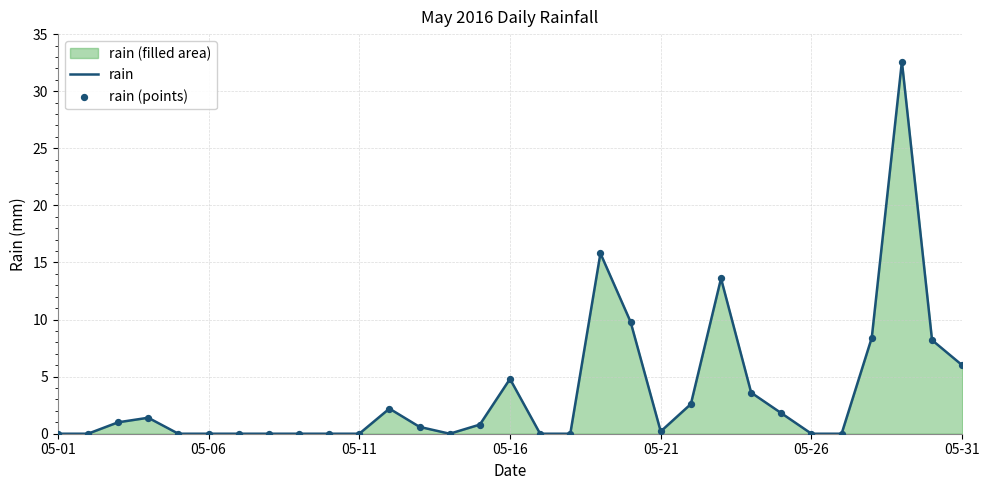

Is the value of rain (points) at 17 greater than the value of rain at 12?

No